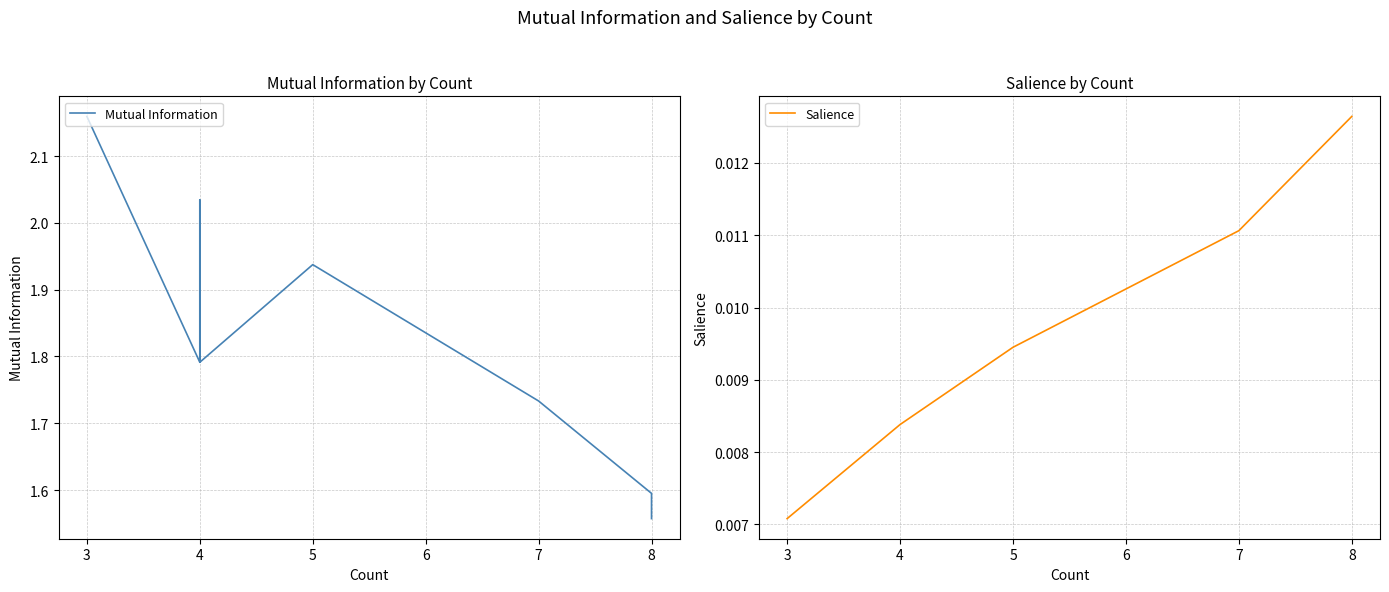

Which series has the largest total across all categories?

Mutual Information